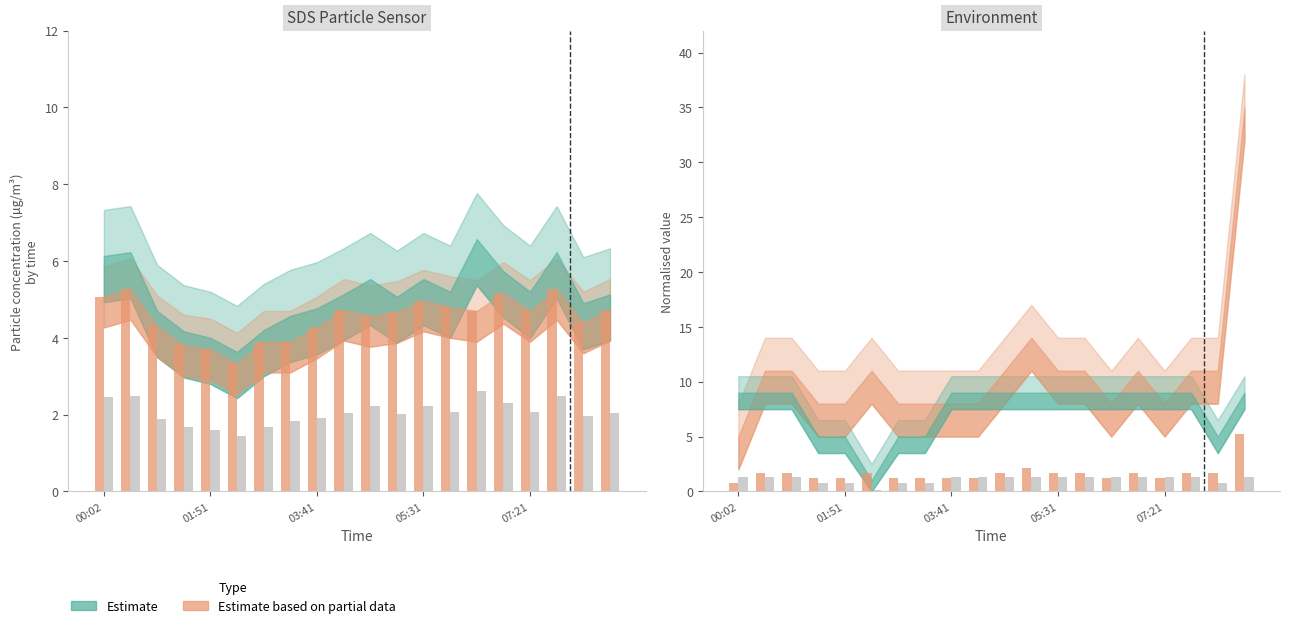

What is the label of the 10th bar from the left?

04:09